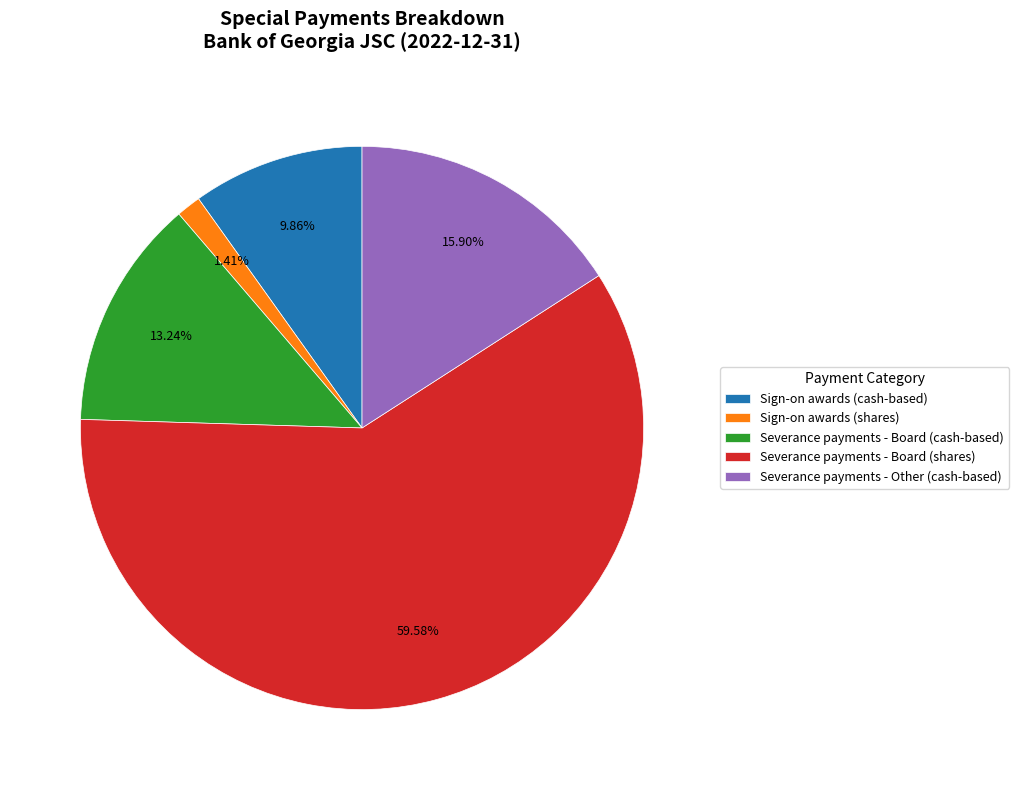

How many slices are in this pie chart?

5